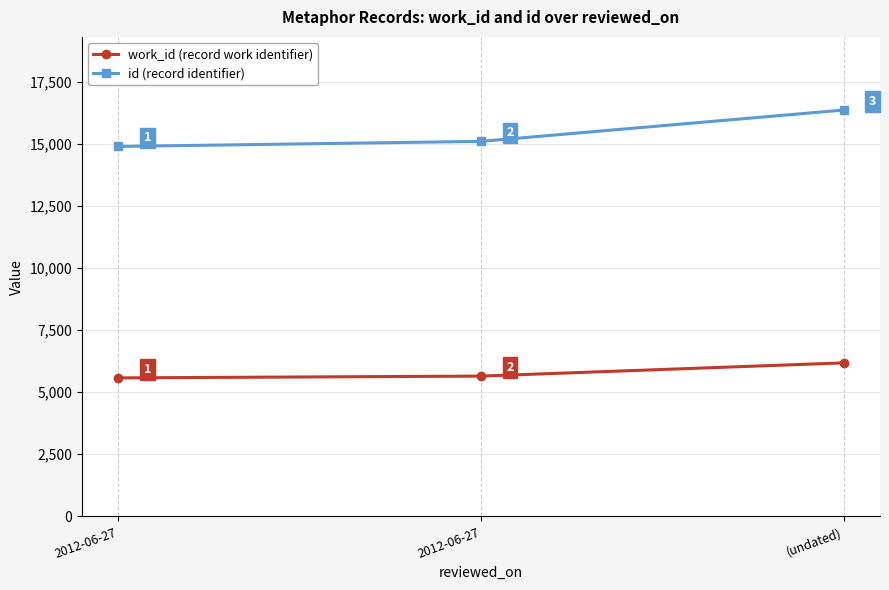

How many lines are shown in the chart?

2